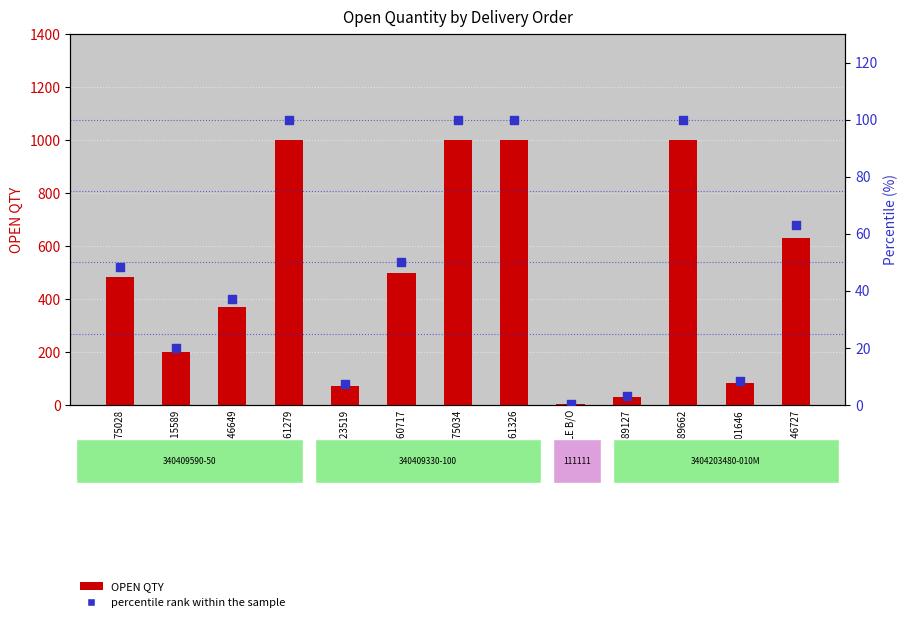

What are all the series names shown in the legend?

OPEN QTY, percentile rank within the sample